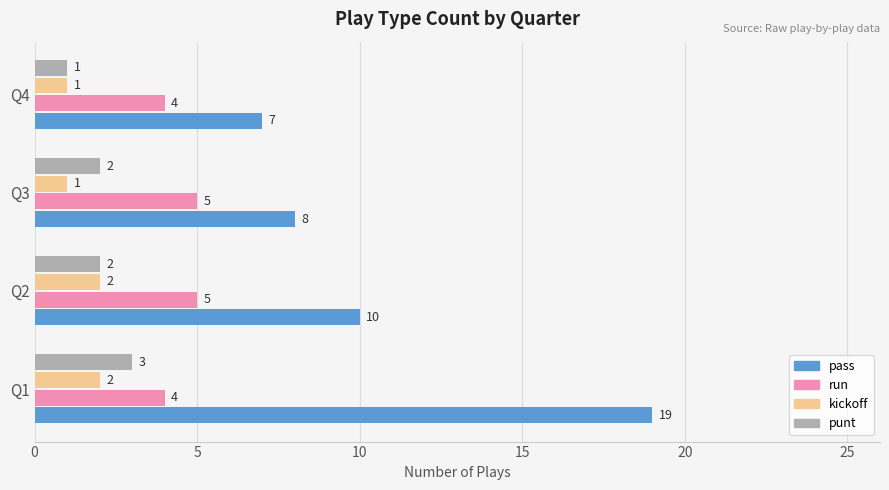

Where is pass nearest to the value 13?

Q2